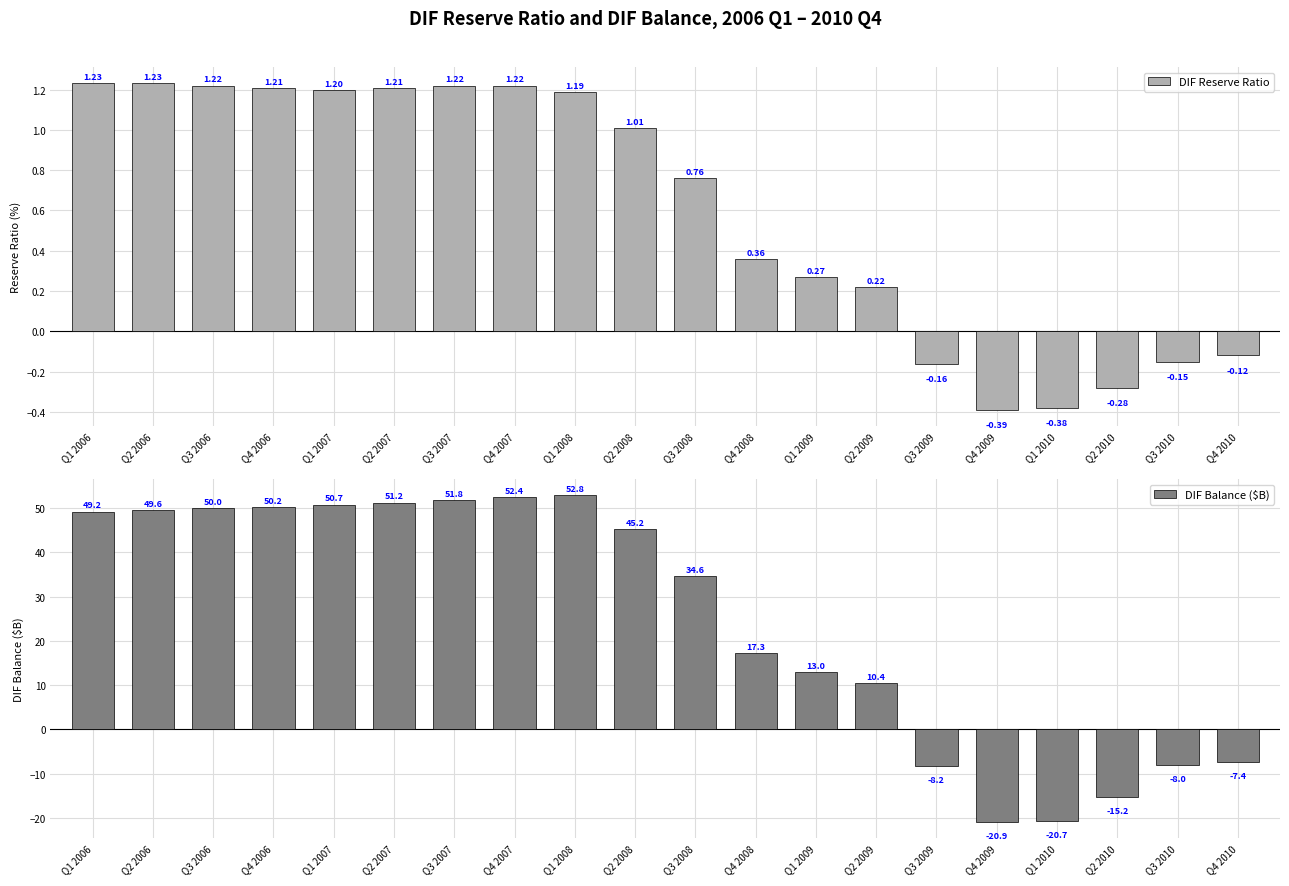

How many data points in DIF Balance ($B) are above 45?

10